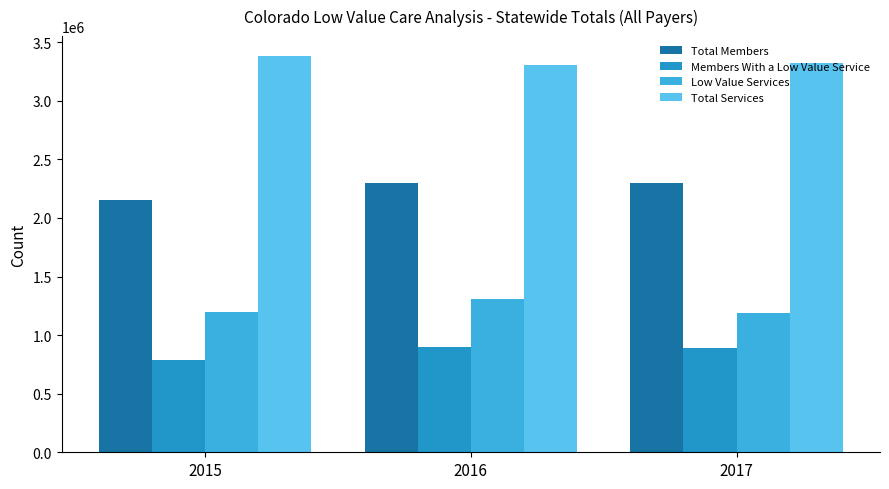

Reading right to left, extract all data points from this chart.

Total Members: 2017=2301934	2016=2294058	2015=2153983
Members With a Low Value Service: 2017=886893	2016=896218	2015=790975
Low Value Services: 2017=1189773	2016=1310782	2015=1200387
Total Services: 2017=3321547	2016=3307591	2015=3382661